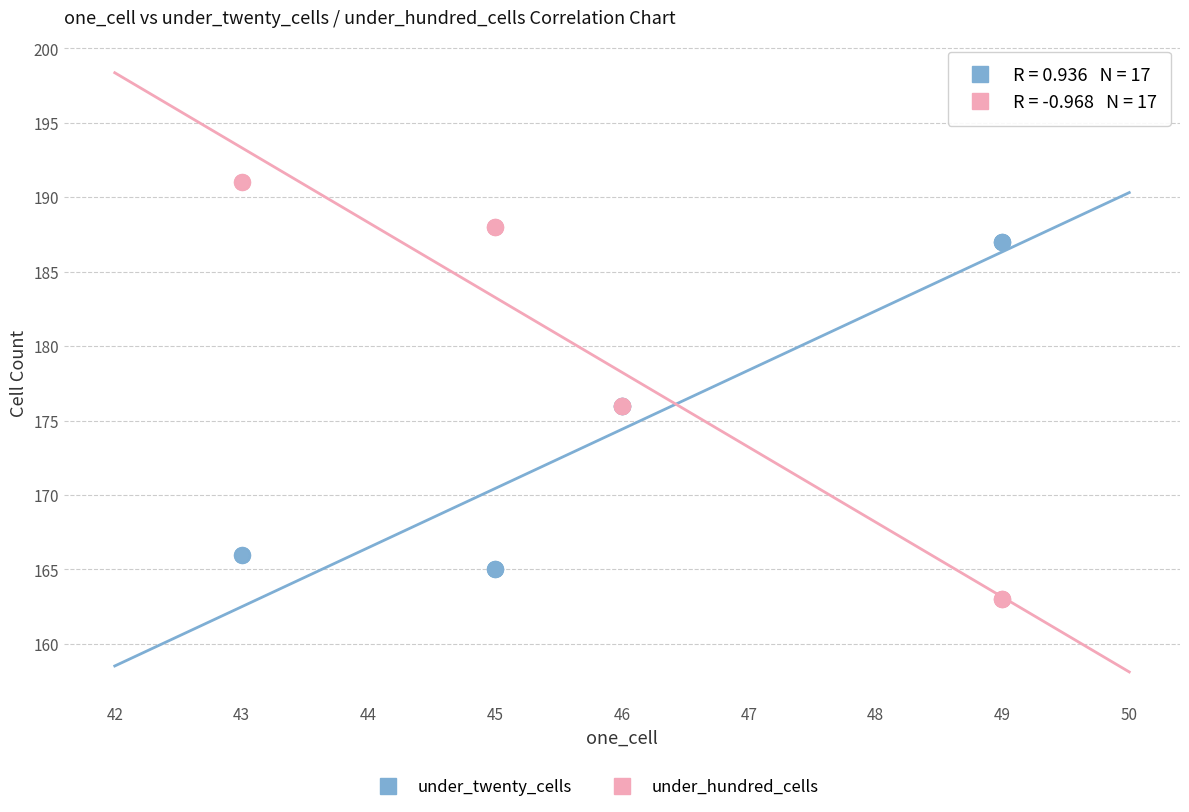

Which series has the largest Y range (max minus min)?

under_hundred_cells